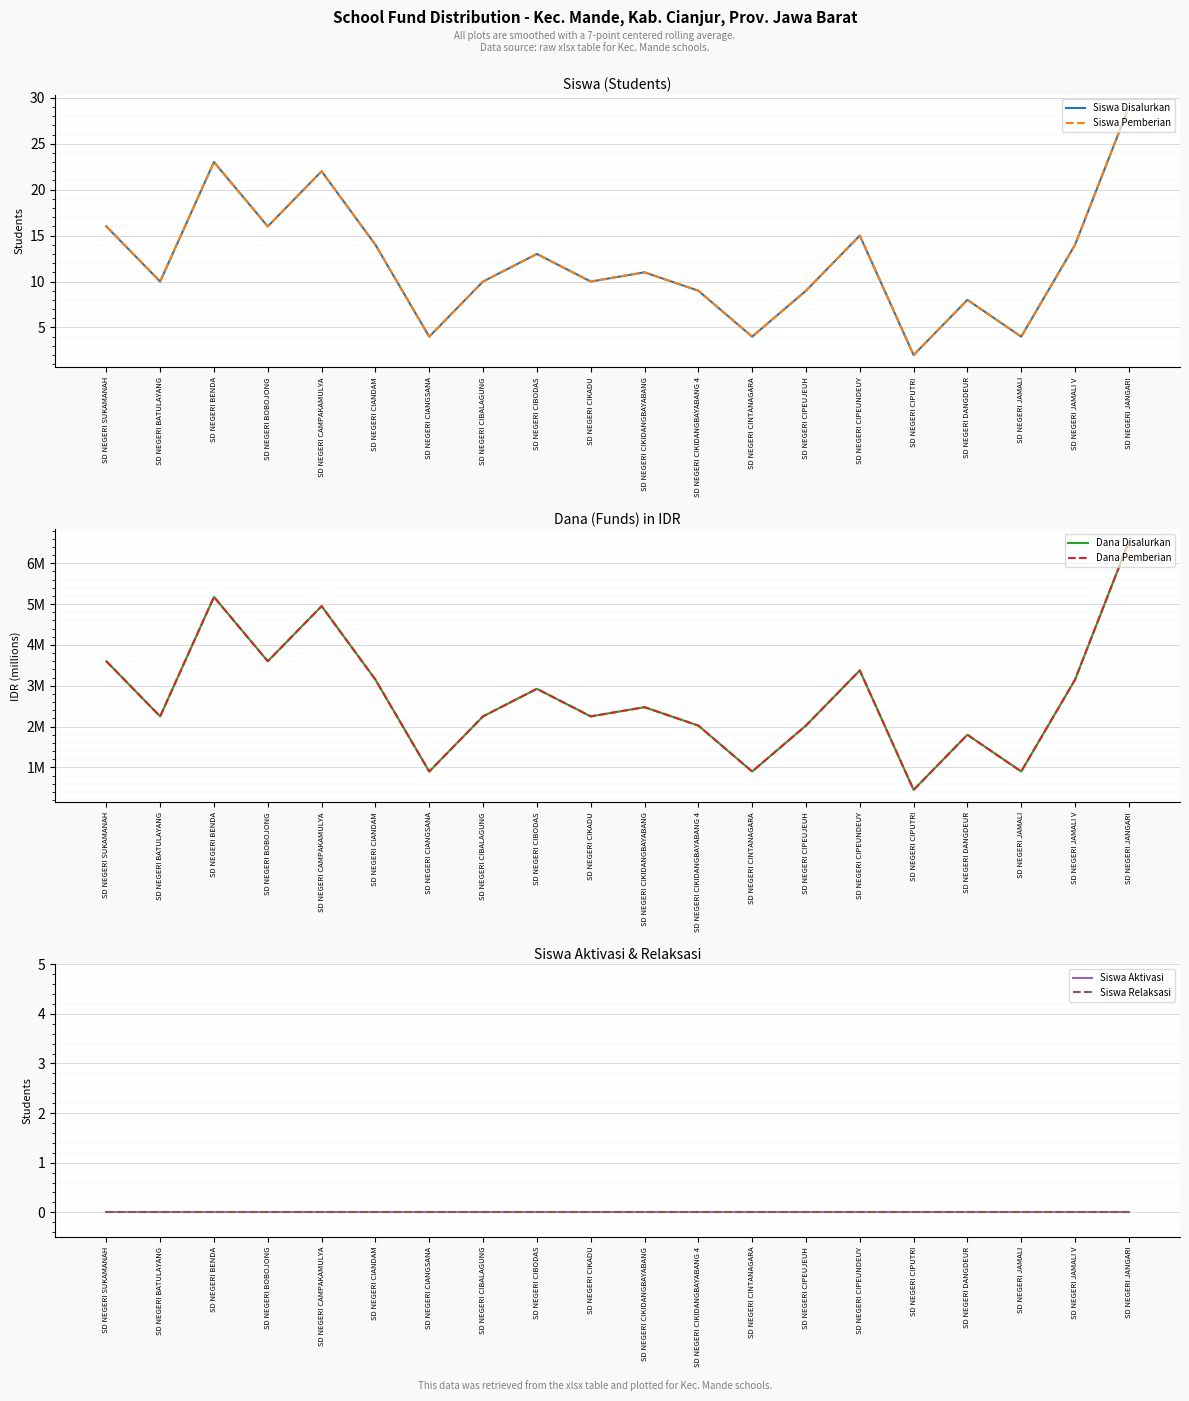

Reading left to right, transcribe all the data shown in this chart.

Siswa Disalurkan: SD NEGERI SUKAMANAH=16	SD NEGERI BATULAYANG=10	SD NEGERI BENDA=23	SD NEGERI BOBOJONG=16	SD NEGERI CAMPAKAMULYA=22	SD NEGERI CIANDAM=14	SD NEGERI CIANGSANA=4	SD NEGERI CIBALAGUNG=10	SD NEGERI CIBODAS=13	SD NEGERI CIKADU=10	SD NEGERI CIKIDANGBAYABANG=11	SD NEGERI CIKIDANGBAYABANG 4=9	SD NEGERI CINTANAGARA=4	SD NEGERI CIPEUJEUH=9	SD NEGERI CIPEUNDEUY=15	SD NEGERI CIPUTRI=2	SD NEGERI DANGDEUR=8	SD NEGERI JAMALI=4	SD NEGERI JAMALI V=14	SD NEGERI JANGARI=29
Siswa Pemberian: SD NEGERI SUKAMANAH=16	SD NEGERI BATULAYANG=10	SD NEGERI BENDA=23	SD NEGERI BOBOJONG=16	SD NEGERI CAMPAKAMULYA=22	SD NEGERI CIANDAM=14	SD NEGERI CIANGSANA=4	SD NEGERI CIBALAGUNG=10	SD NEGERI CIBODAS=13	SD NEGERI CIKADU=10	SD NEGERI CIKIDANGBAYABANG=11	SD NEGERI CIKIDANGBAYABANG 4=9	SD NEGERI CINTANAGARA=4	SD NEGERI CIPEUJEUH=9	SD NEGERI CIPEUNDEUY=15	SD NEGERI CIPUTRI=2	SD NEGERI DANGDEUR=8	SD NEGERI JAMALI=4	SD NEGERI JAMALI V=14	SD NEGERI JANGARI=29
Dana Disalurkan: SD NEGERI SUKAMANAH=3600000	SD NEGERI BATULAYANG=2250000	SD NEGERI BENDA=5175000	SD NEGERI BOBOJONG=3600000	SD NEGERI CAMPAKAMULYA=4950000	SD NEGERI CIANDAM=3150000	SD NEGERI CIANGSANA=900000	SD NEGERI CIBALAGUNG=2250000	SD NEGERI CIBODAS=2925000	SD NEGERI CIKADU=2250000	SD NEGERI CIKIDANGBAYABANG=2475000	SD NEGERI CIKIDANGBAYABANG 4=2025000	SD NEGERI CINTANAGARA=900000	SD NEGERI CIPEUJEUH=2025000	SD NEGERI CIPEUNDEUY=3375000	SD NEGERI CIPUTRI=450000	SD NEGERI DANGDEUR=1800000	SD NEGERI JAMALI=900000	SD NEGERI JAMALI V=3150000	SD NEGERI JANGARI=6525000
Dana Pemberian: SD NEGERI SUKAMANAH=3600000	SD NEGERI BATULAYANG=2250000	SD NEGERI BENDA=5175000	SD NEGERI BOBOJONG=3600000	SD NEGERI CAMPAKAMULYA=4950000	SD NEGERI CIANDAM=3150000	SD NEGERI CIANGSANA=900000	SD NEGERI CIBALAGUNG=2250000	SD NEGERI CIBODAS=2925000	SD NEGERI CIKADU=2250000	SD NEGERI CIKIDANGBAYABANG=2475000	SD NEGERI CIKIDANGBAYABANG 4=2025000	SD NEGERI CINTANAGARA=900000	SD NEGERI CIPEUJEUH=2025000	SD NEGERI CIPEUNDEUY=3375000	SD NEGERI CIPUTRI=450000	SD NEGERI DANGDEUR=1800000	SD NEGERI JAMALI=900000	SD NEGERI JAMALI V=3150000	SD NEGERI JANGARI=6525000
Siswa Aktivasi: SD NEGERI SUKAMANAH=0	SD NEGERI BATULAYANG=0	SD NEGERI BENDA=0	SD NEGERI BOBOJONG=0	SD NEGERI CAMPAKAMULYA=0	SD NEGERI CIANDAM=0	SD NEGERI CIANGSANA=0	SD NEGERI CIBALAGUNG=0	SD NEGERI CIBODAS=0	SD NEGERI CIKADU=0	SD NEGERI CIKIDANGBAYABANG=0	SD NEGERI CIKIDANGBAYABANG 4=0	SD NEGERI CINTANAGARA=0	SD NEGERI CIPEUJEUH=0	SD NEGERI CIPEUNDEUY=0	SD NEGERI CIPUTRI=0	SD NEGERI DANGDEUR=0	SD NEGERI JAMALI=0	SD NEGERI JAMALI V=0	SD NEGERI JANGARI=0
Siswa Relaksasi: SD NEGERI SUKAMANAH=0	SD NEGERI BATULAYANG=0	SD NEGERI BENDA=0	SD NEGERI BOBOJONG=0	SD NEGERI CAMPAKAMULYA=0	SD NEGERI CIANDAM=0	SD NEGERI CIANGSANA=0	SD NEGERI CIBALAGUNG=0	SD NEGERI CIBODAS=0	SD NEGERI CIKADU=0	SD NEGERI CIKIDANGBAYABANG=0	SD NEGERI CIKIDANGBAYABANG 4=0	SD NEGERI CINTANAGARA=0	SD NEGERI CIPEUJEUH=0	SD NEGERI CIPEUNDEUY=0	SD NEGERI CIPUTRI=0	SD NEGERI DANGDEUR=0	SD NEGERI JAMALI=0	SD NEGERI JAMALI V=0	SD NEGERI JANGARI=0